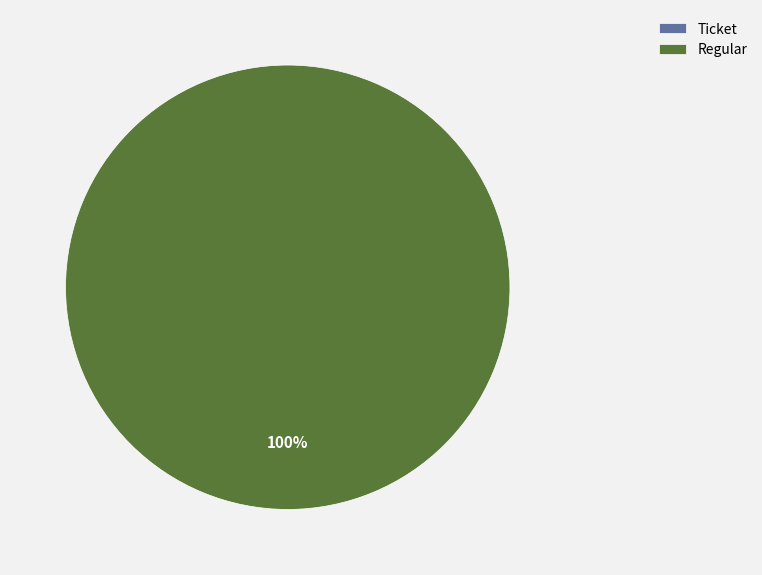

Does any single category account for the majority?

Yes